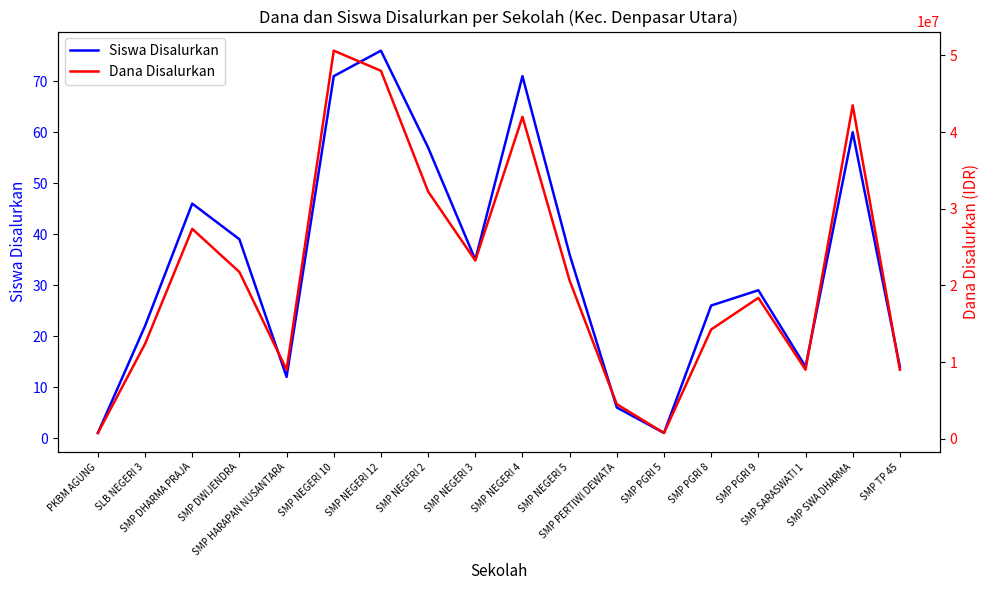

Read the Dana Disalurkan value at SMP NEGERI 10, to the nearest 50.

50625000